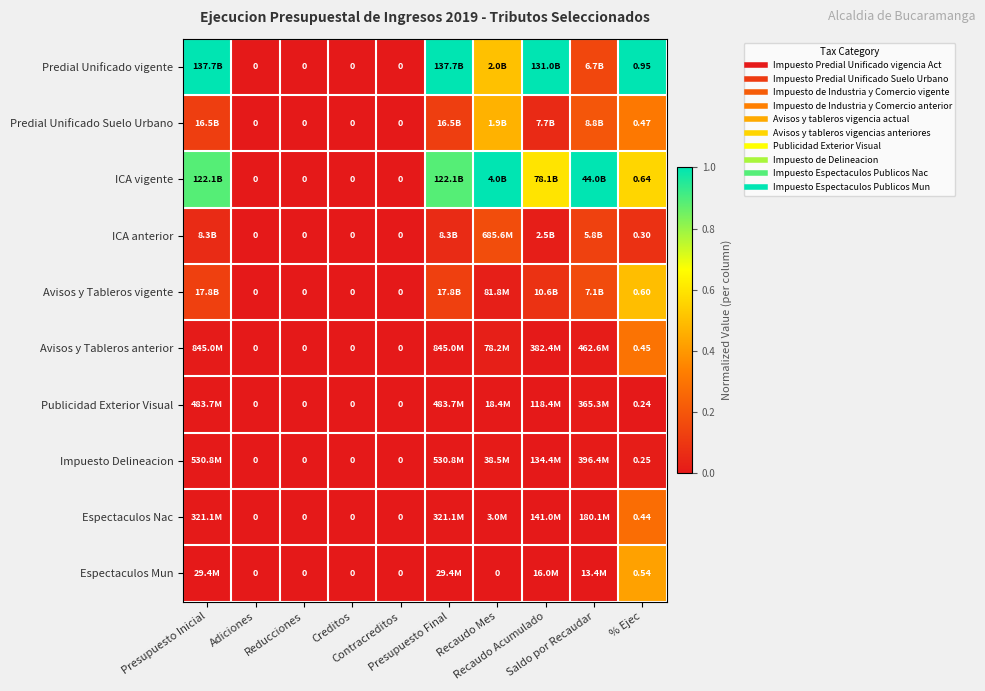

Which category has the highest value in the Avisos y Tableros anterior series?

% Ejec